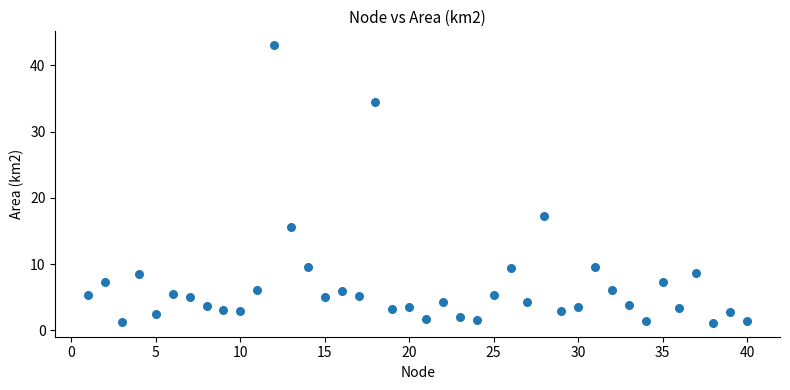

What is the range of X values (max minus min)?

39.0